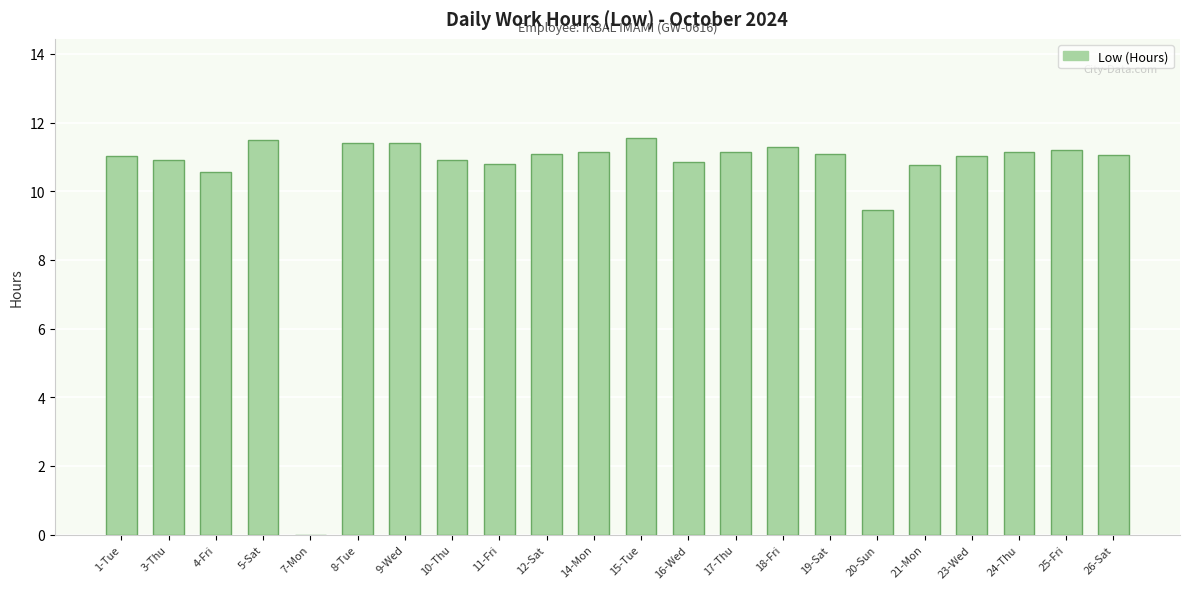

What is the greatest value displayed?

11.6